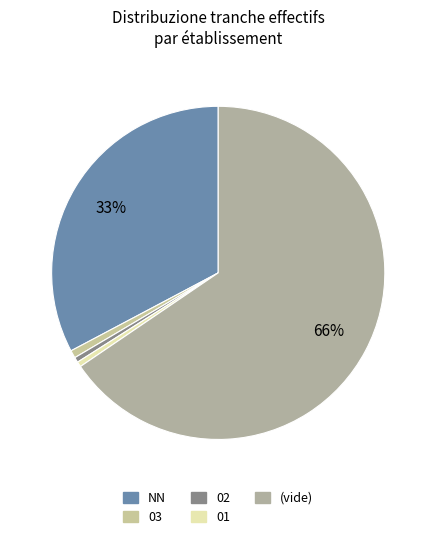

To the nearest percent, what is the combined percentage of 01 and 02?

1%